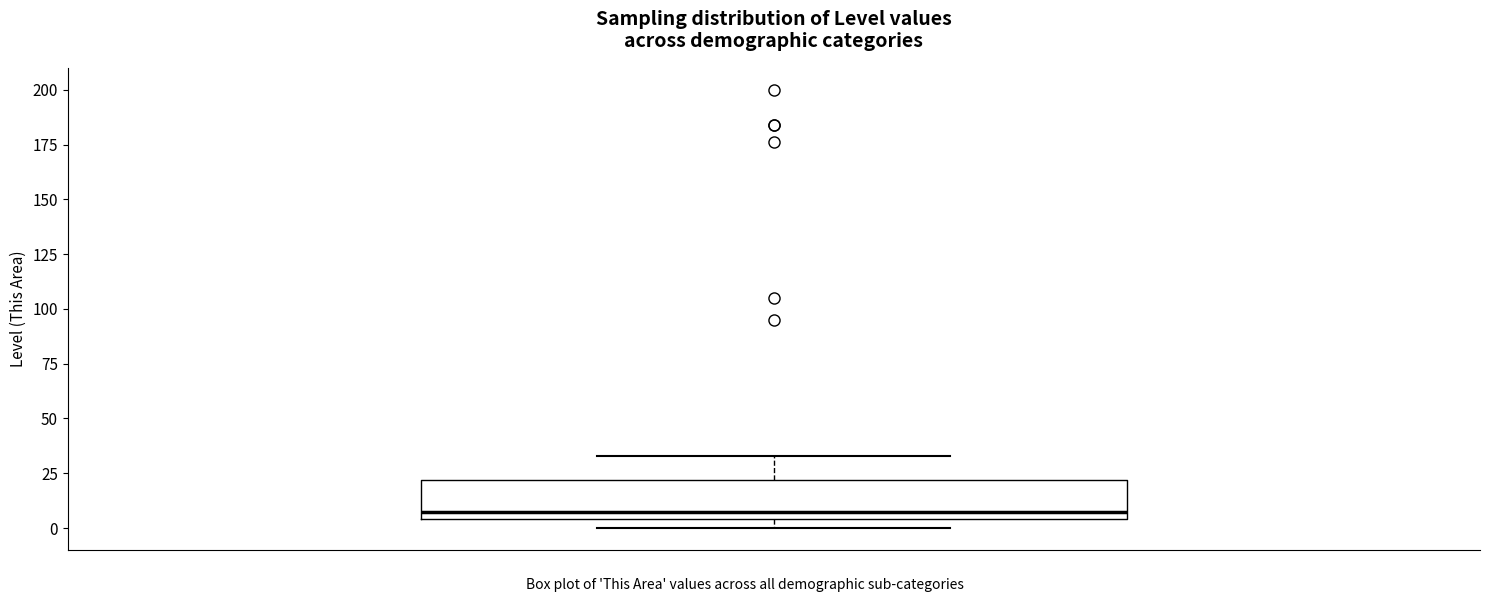

Transcribe this box plot: give where the median line is, the range the box spans, and where the two whiskers end, as read against the y-axis. The values are not printed on the chart, so give them approximately, as read against the axis.

median 10, box 5 to 20, whiskers 0 to 35